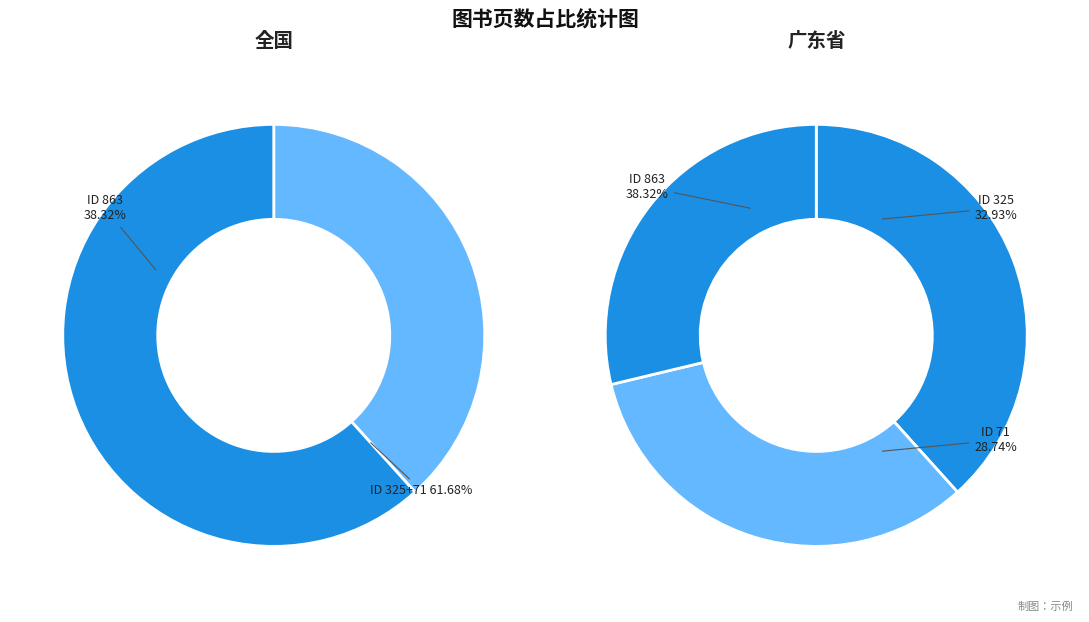

Approximately how many times larger is the value at 863 compared to 71?

1.3